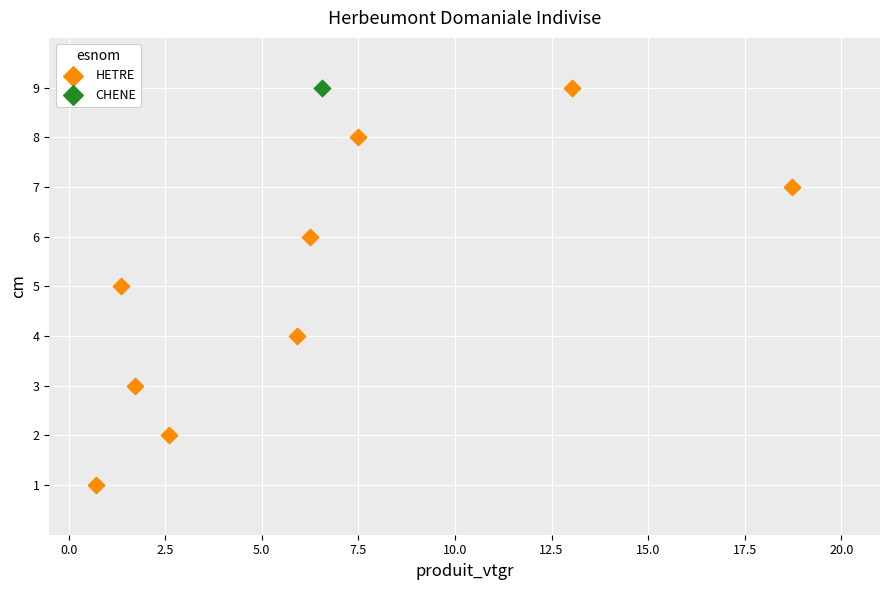

What are all the series names shown in the legend?

HETRE, CHENE